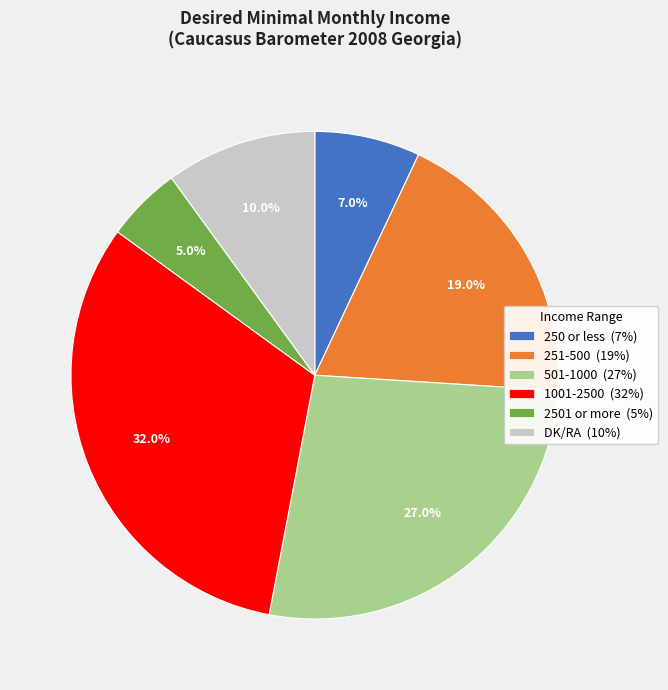

To the nearest percent, what is the average slice percentage?

17%